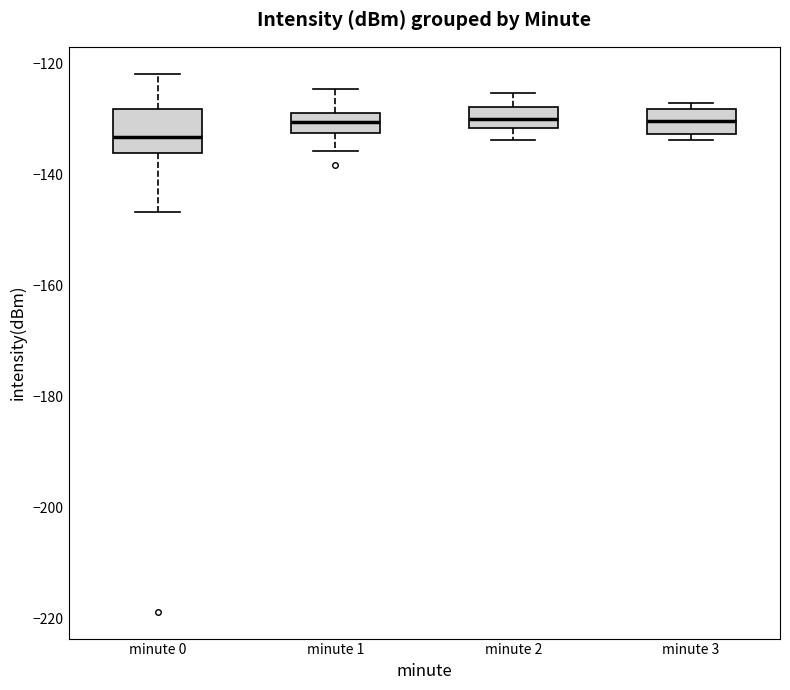

Reading left to right, transcribe this box plot: for each box, give where its median line is, the range the box spans, and where its two whiskers end, as read against the y-axis. The values are not printed on the chart, so give them approximately, as read against the axis.

minute 0: median -134, box -136 to -128, whiskers -146 to -122
minute 1: median -130, box -132 to -128, whiskers -136 to -124
minute 2: median -130, box -132 to -128, whiskers -134 to -126
minute 3: median -130, box -132 to -128, whiskers -134 to -128 (just above the box's upper edge)